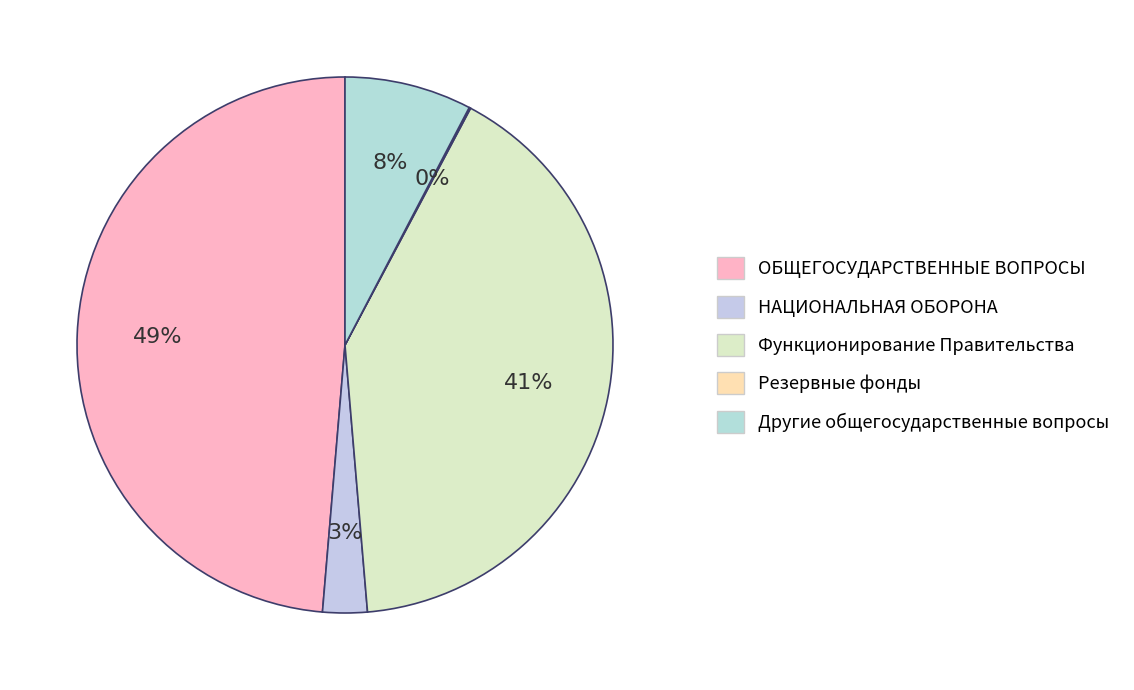

How many slices are in this pie chart?

5